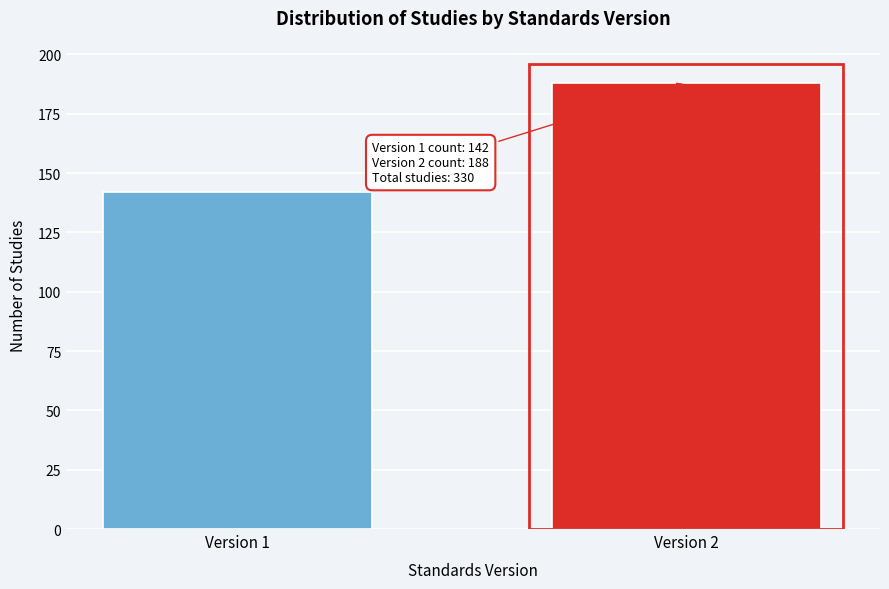

Reading left to right, extract all data points from this chart.

142	188